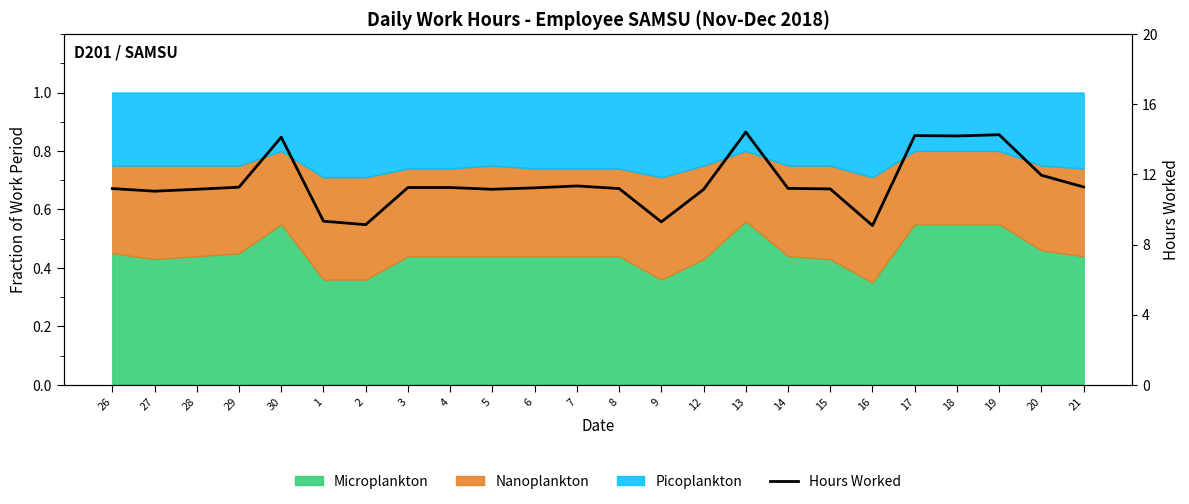

The value at 14 is 11.2. True or false?

True